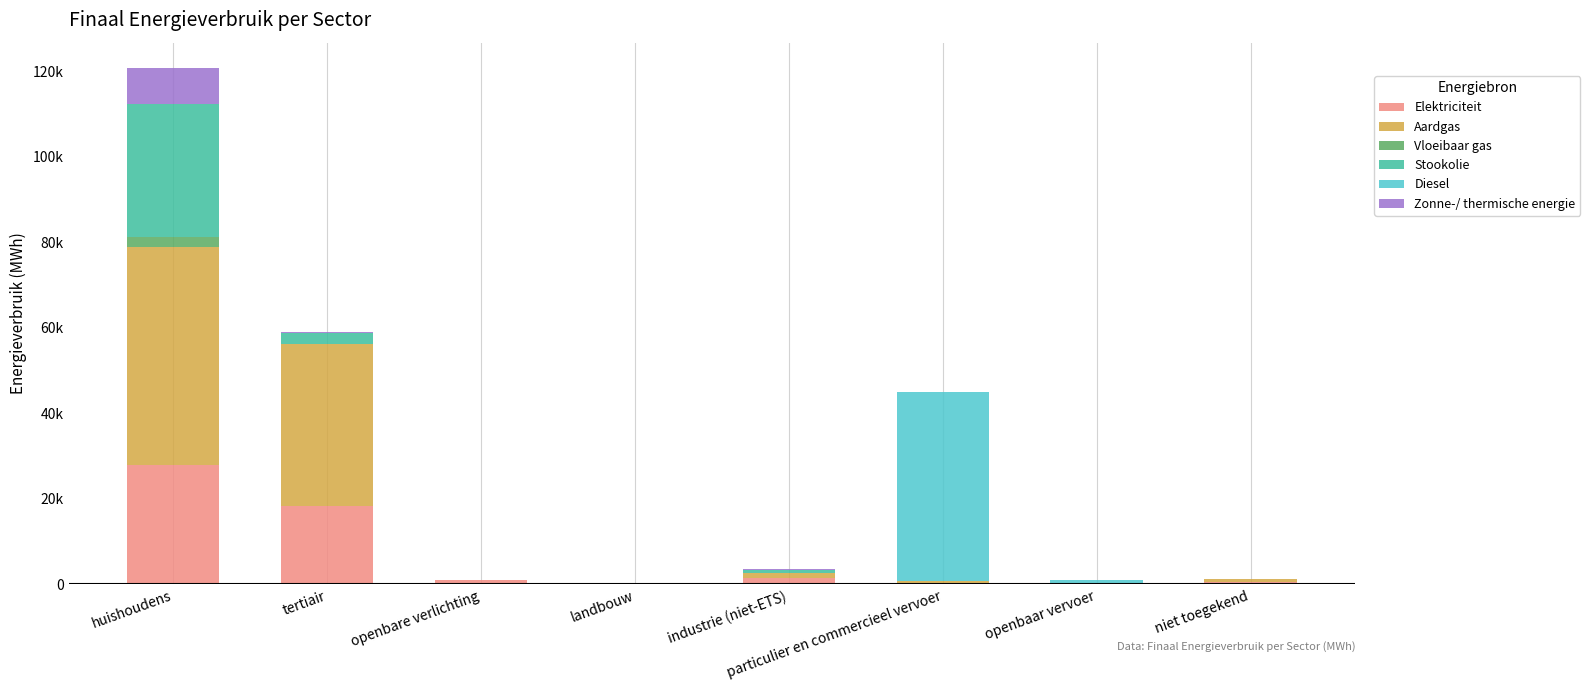

What is the average value of the Diesel series?

5648.5